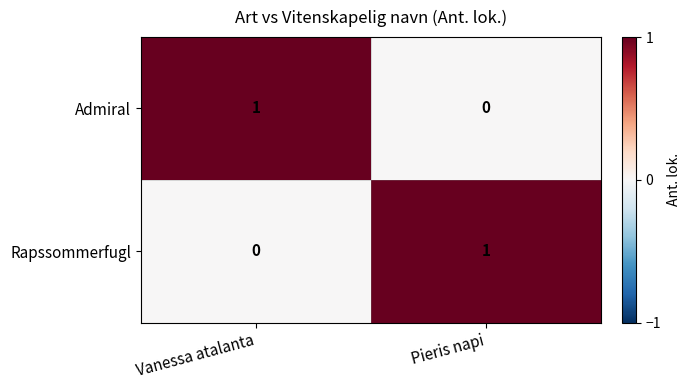

Is the value of Admiral at Vanessa atalanta greater than the value of Rapssommerfugl at Vanessa atalanta?

Yes